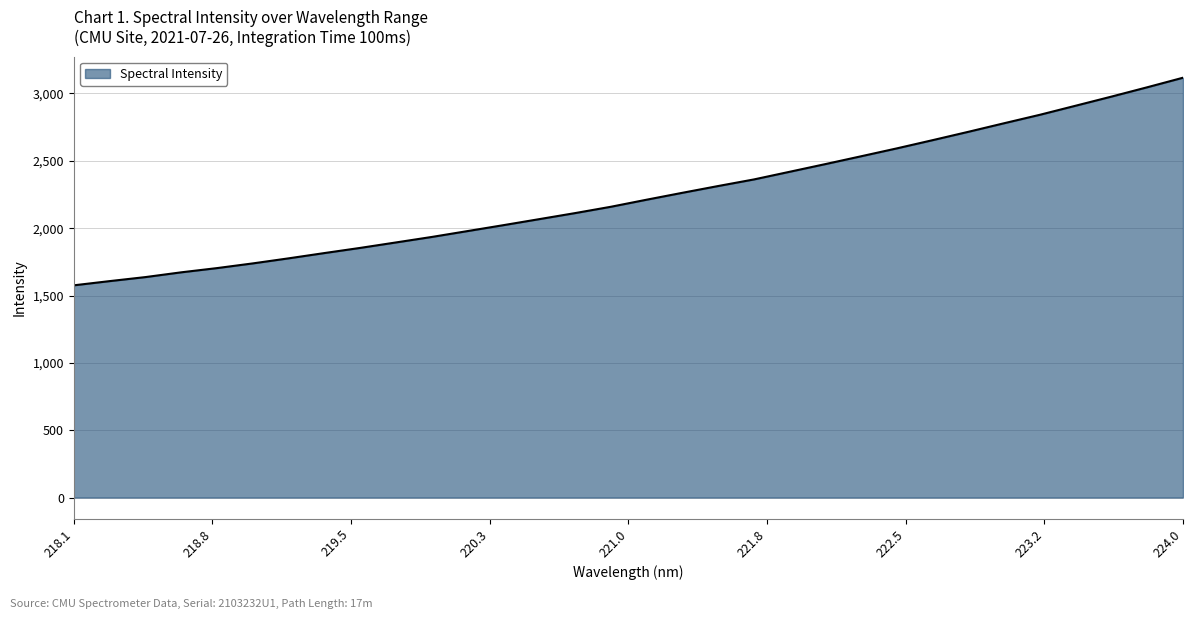

What is the difference between the maximum and minimum values?

1541.3